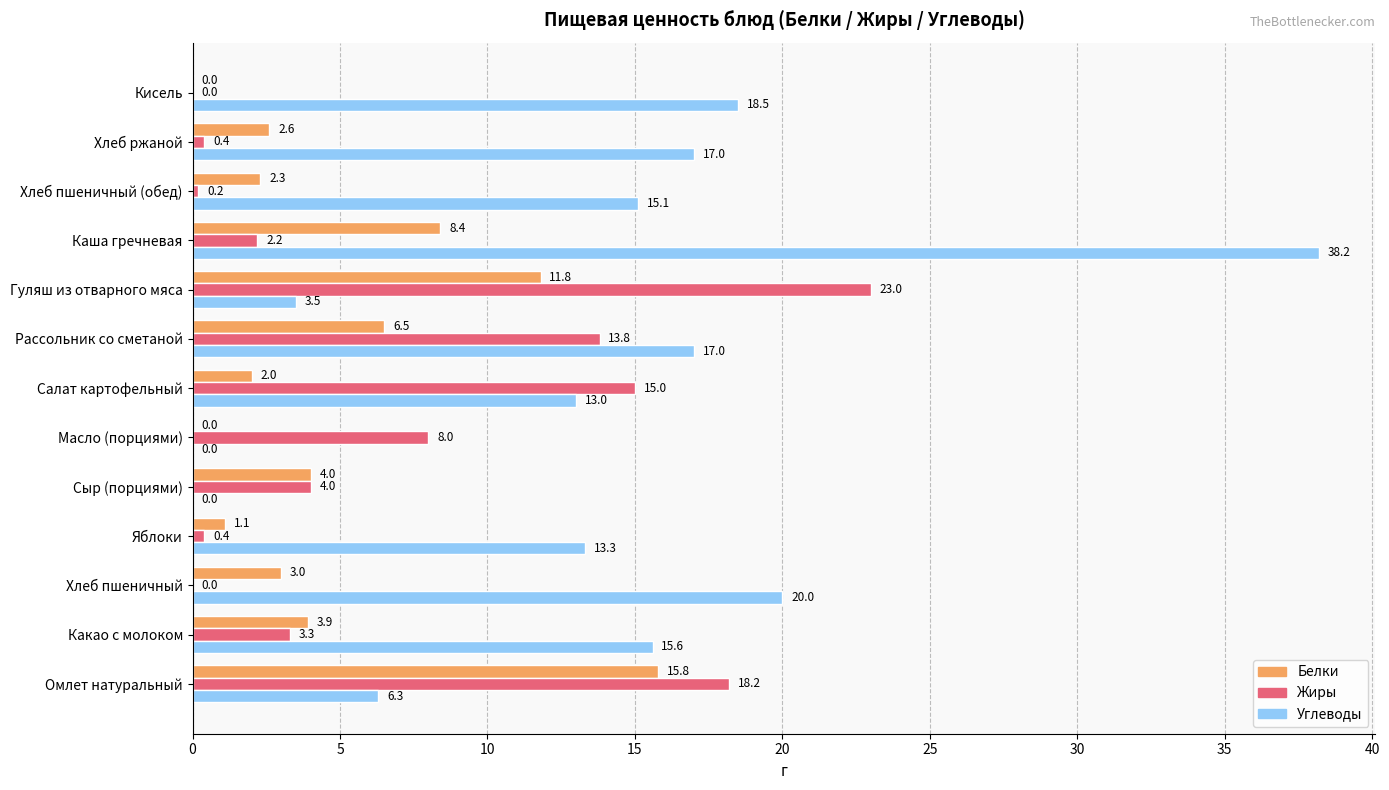

Is it true that Углеводы equals 17.0 at Хлеб ржаной?

True